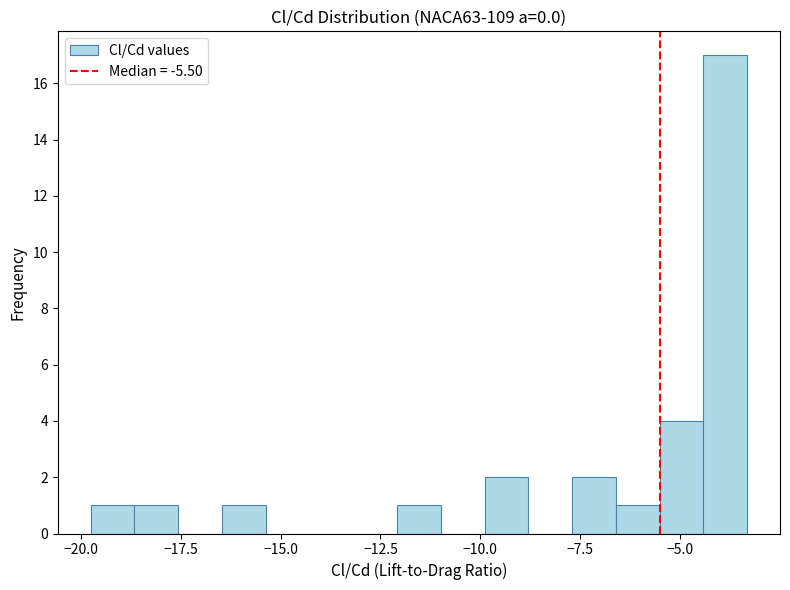

Around what value on the x-axis is the tallest bar? Give the approximate position of its centre, as read against the axis.

-4.0